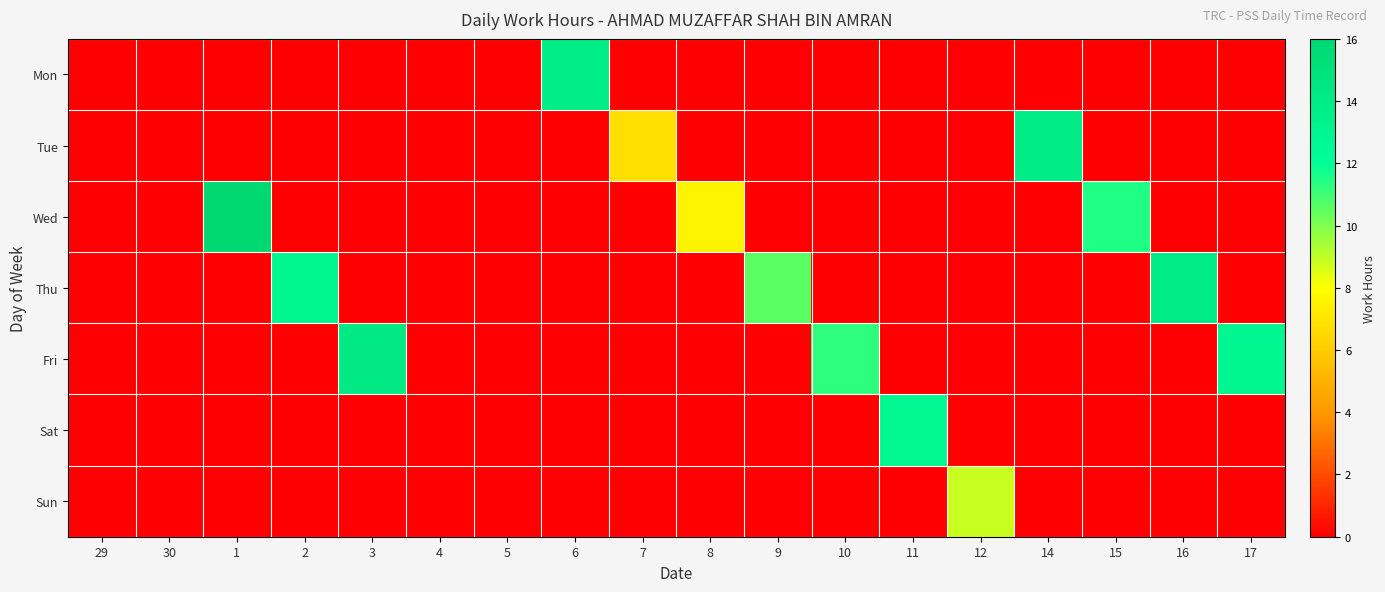

Which has a higher value, 3 or 14?

3